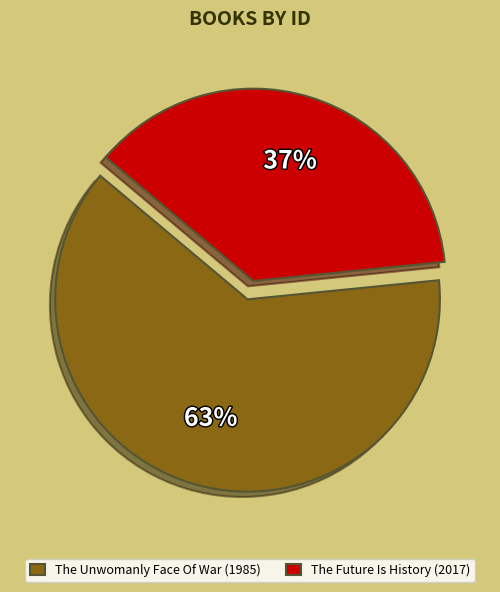

Which has a higher value, The Future Is History (2017) or The Unwomanly Face Of War (1985)?

The Unwomanly Face Of War (1985)